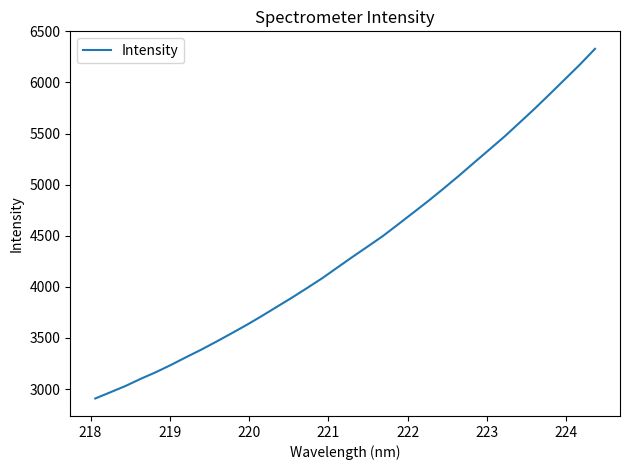

What is the smallest value displayed?

2907.3